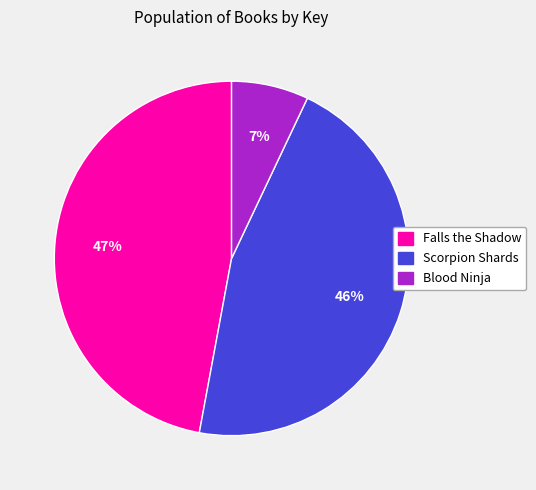

Which slice is the smallest?

Blood Ninja